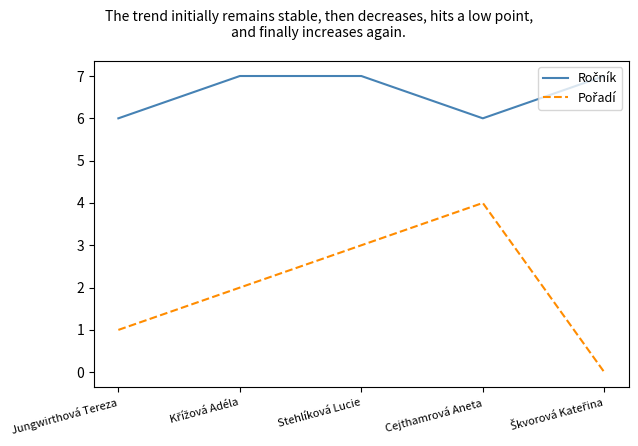

What is the total value across all series at Stehlíková Lucie?

10